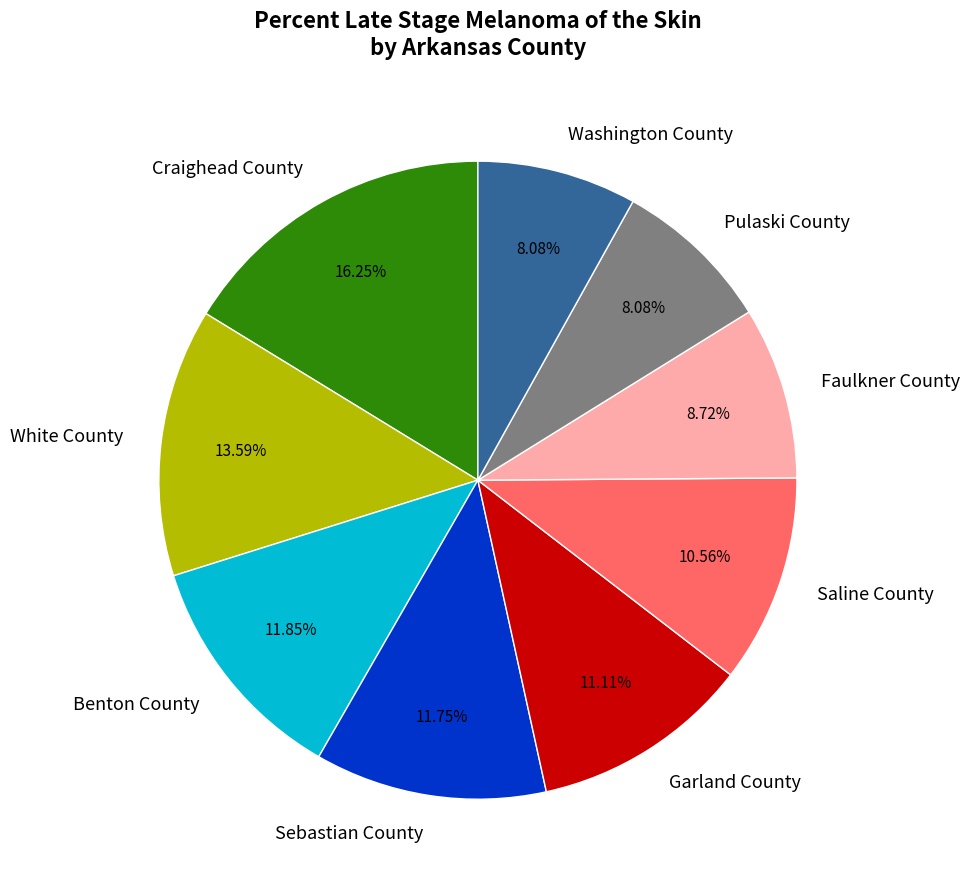

To the nearest percent, what is the average slice percentage?

11%